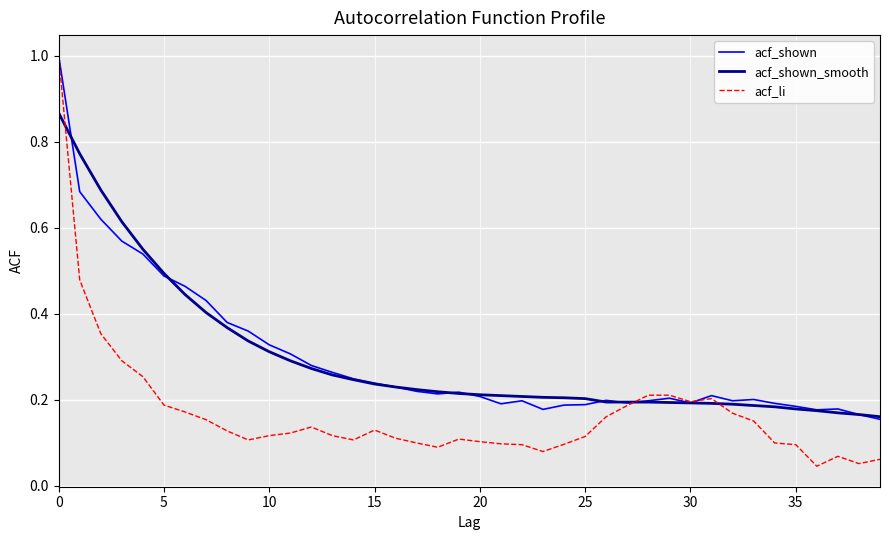

Which series has the widest spread of values?

acf_li